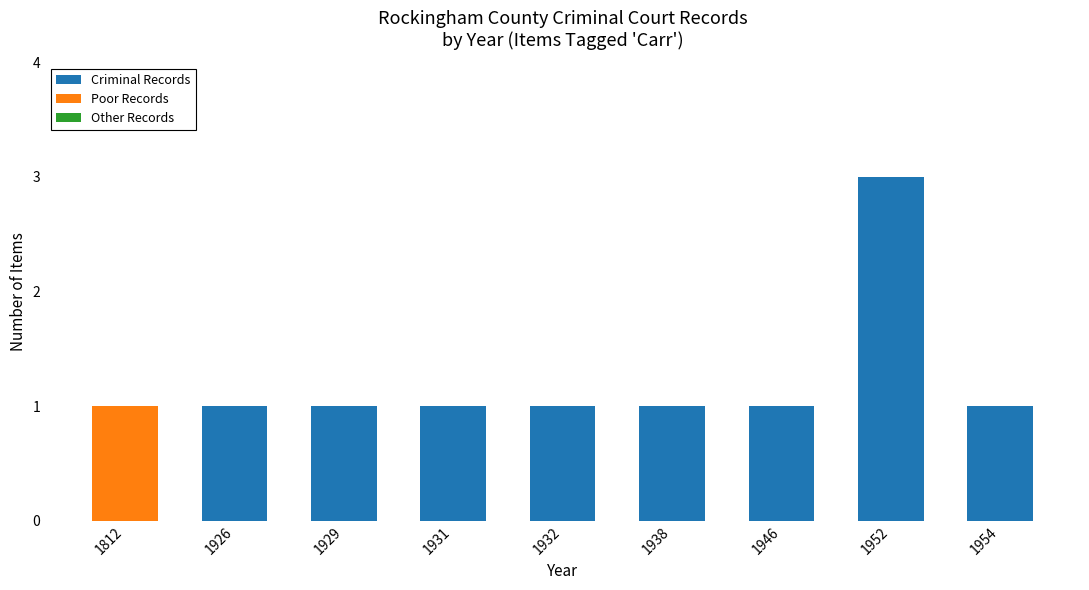

What is the sum of all Criminal Records values?

10